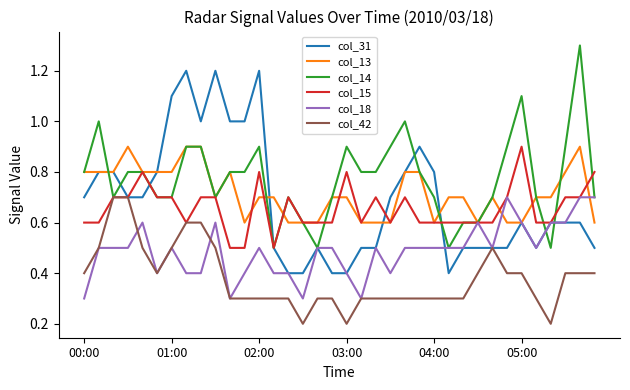

True or false: col_13 and col_42 cross at least once.

False